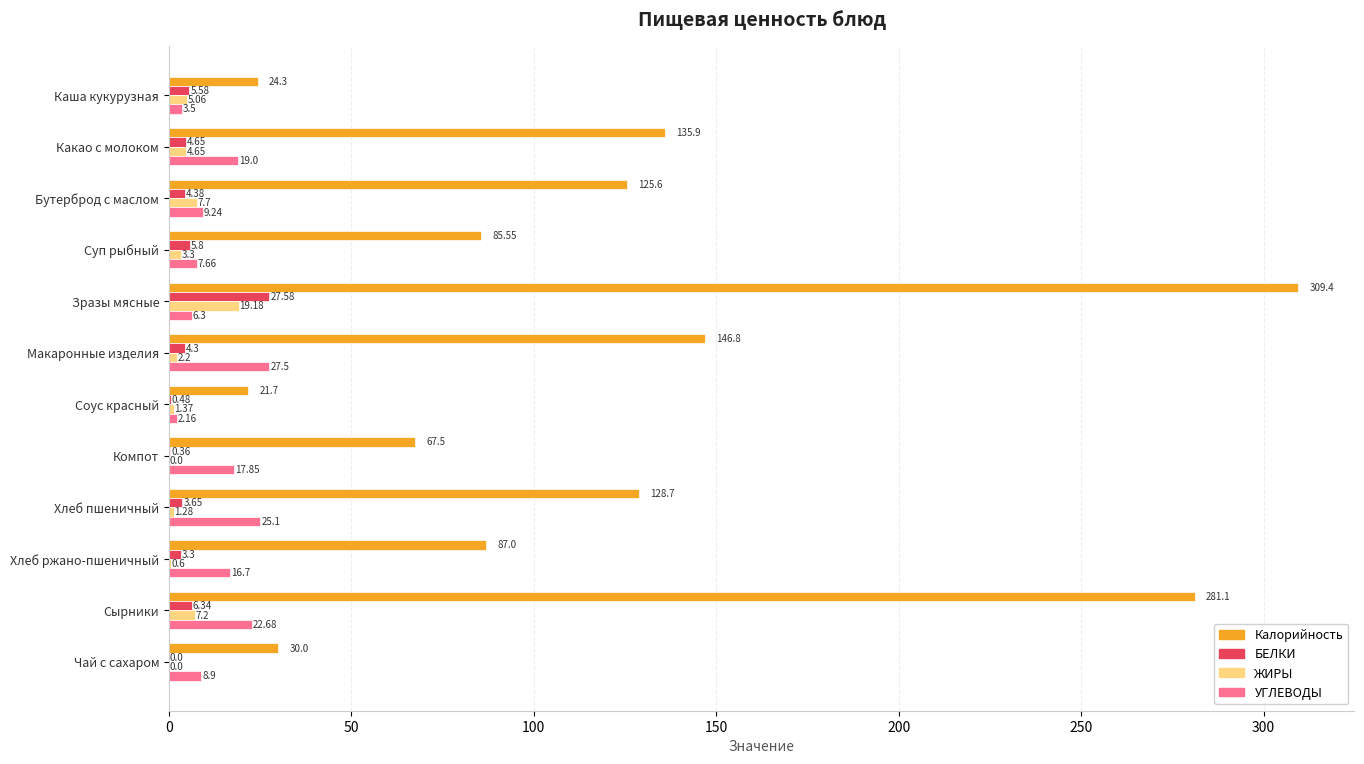

Which category has the highest value in the Калорийность series?

Зразы мясные